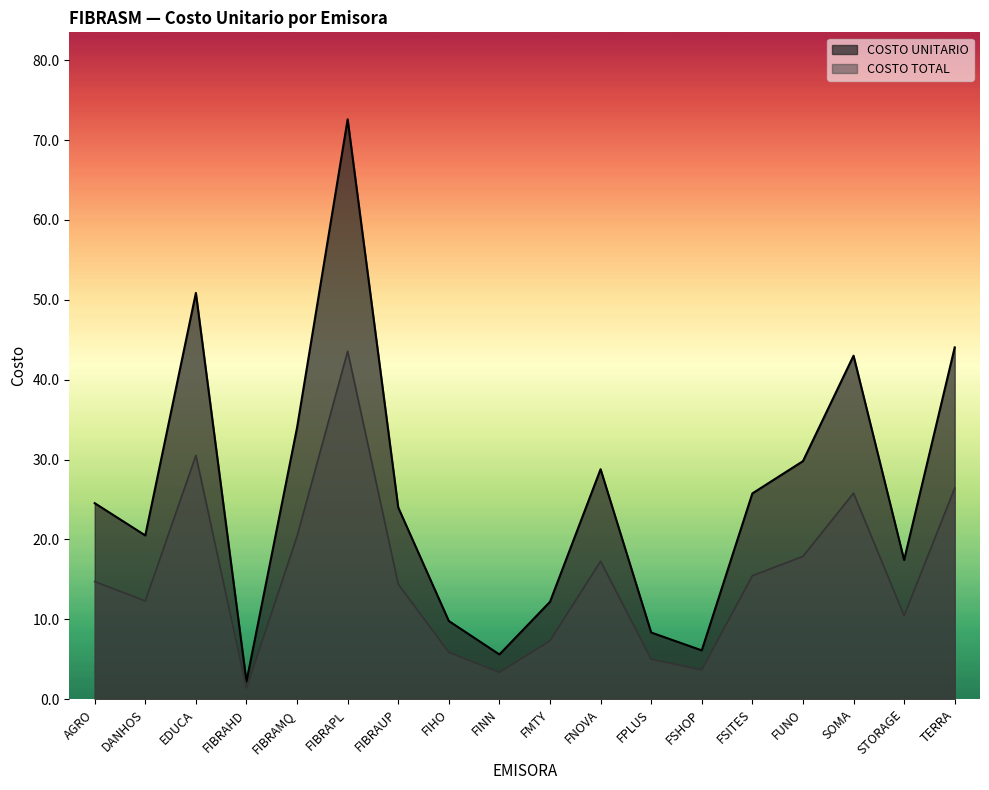

True or false: COSTO TOTAL and COSTO UNITARIO intersect in this chart.

False